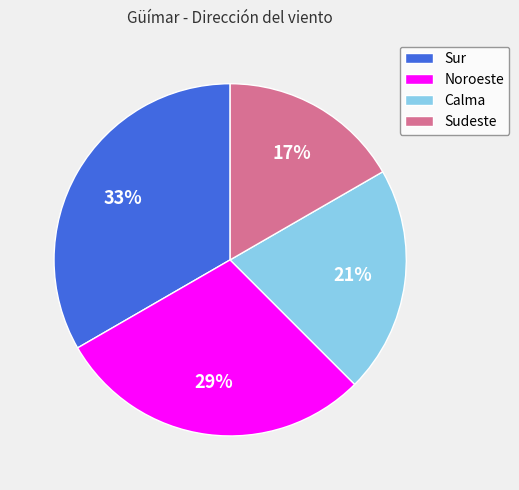

Is it true that Calma is 21% of the pie?

True